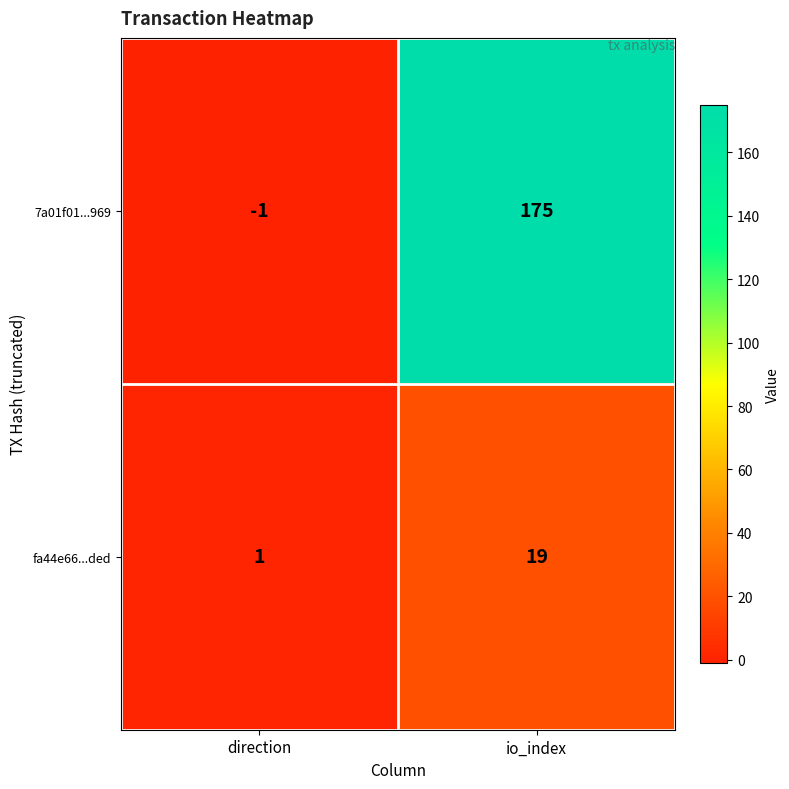

Reading left to right, what are all the values shown in this chart?

7a01f01...969: direction=-1	io_index=175
fa44e66...ded: direction=1	io_index=19